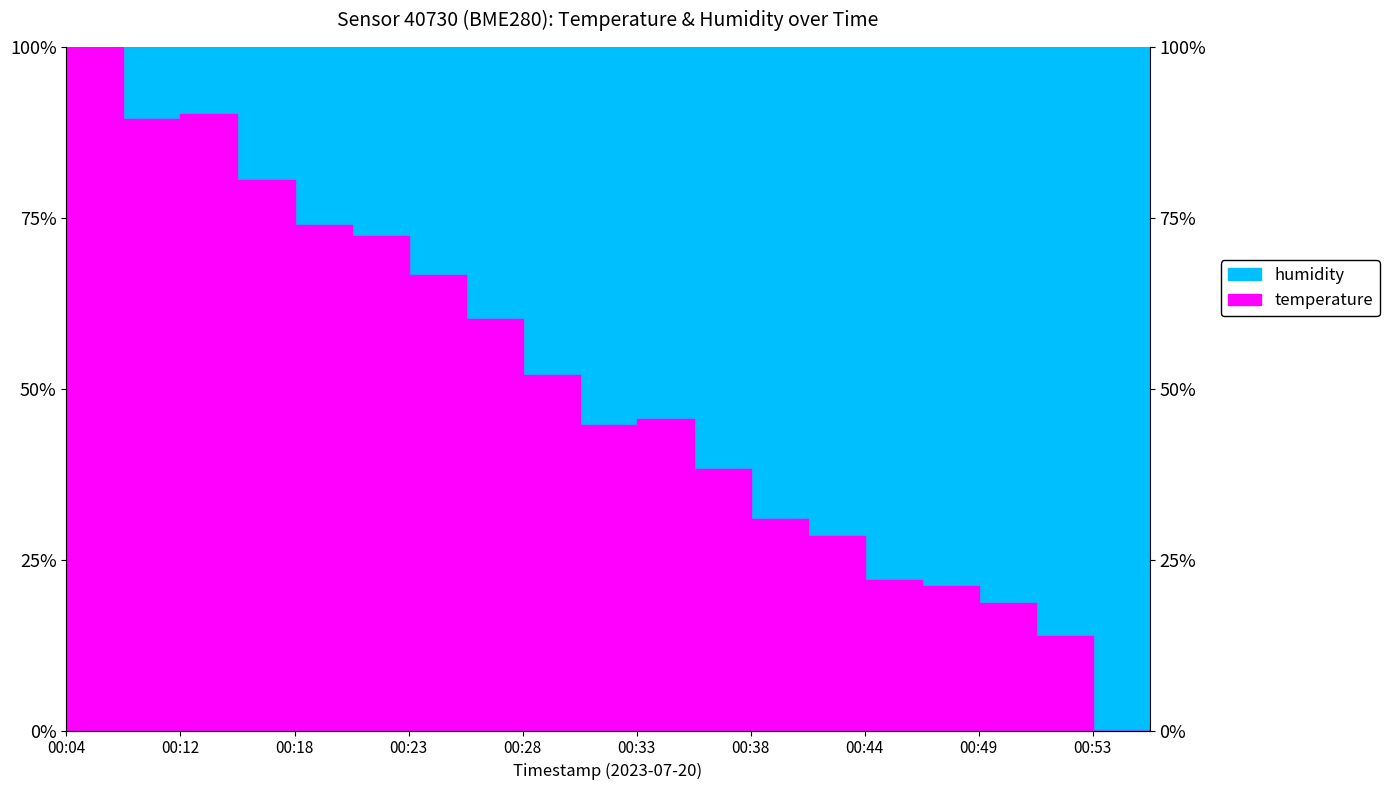

Reading left to right, list all the values displayed in this chart.

00:04=100.0	00:10=89.4	00:12=90.2	00:15=80.5	00:18=74.0	00:20=72.4	00:23=66.7	00:26=60.2	00:28=52.0	00:31=44.7	00:33=45.5	00:36=38.2	00:38=30.9	00:41=28.5	00:44=22.0	00:46=21.1	00:49=18.7	00:51=13.8	00:53=0.0	00:56=0.8